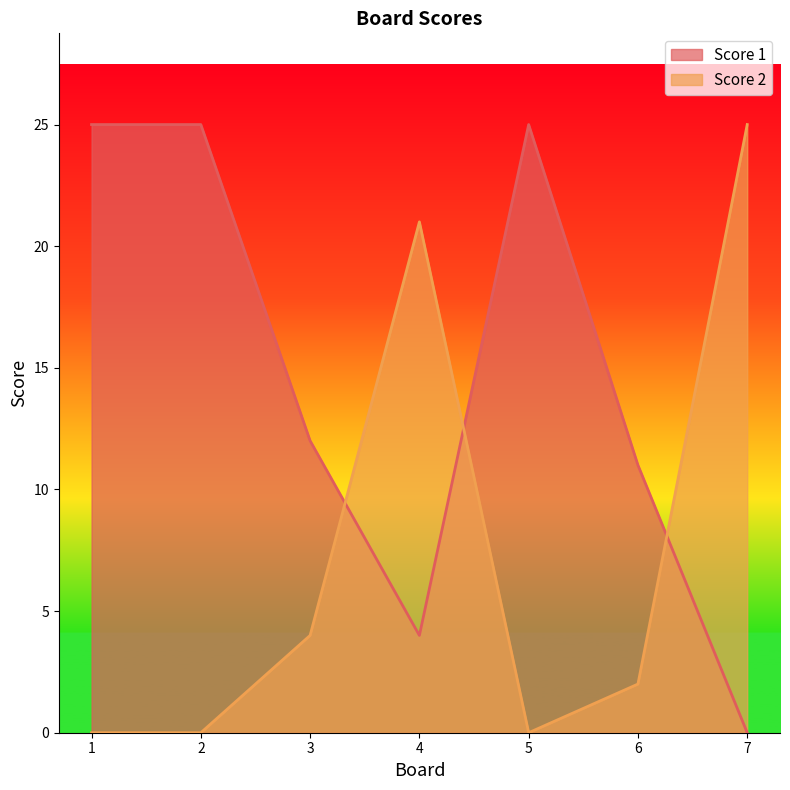

At which label is Score 2 closest to 12?

3